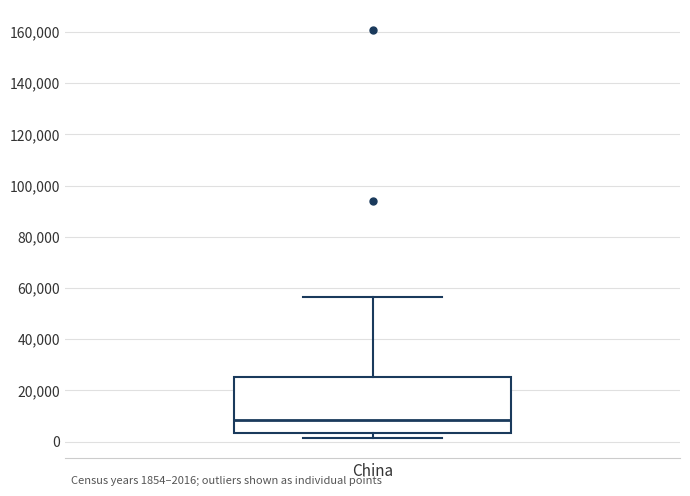

Transcribe this box plot: give where the median line is, the range the box spans, and where the two whiskers end, as read against the y-axis. The values are not printed on the chart, so give them approximately, as read against the axis.

median 8000, box 4000 to 26000, whiskers 2000 to 56000